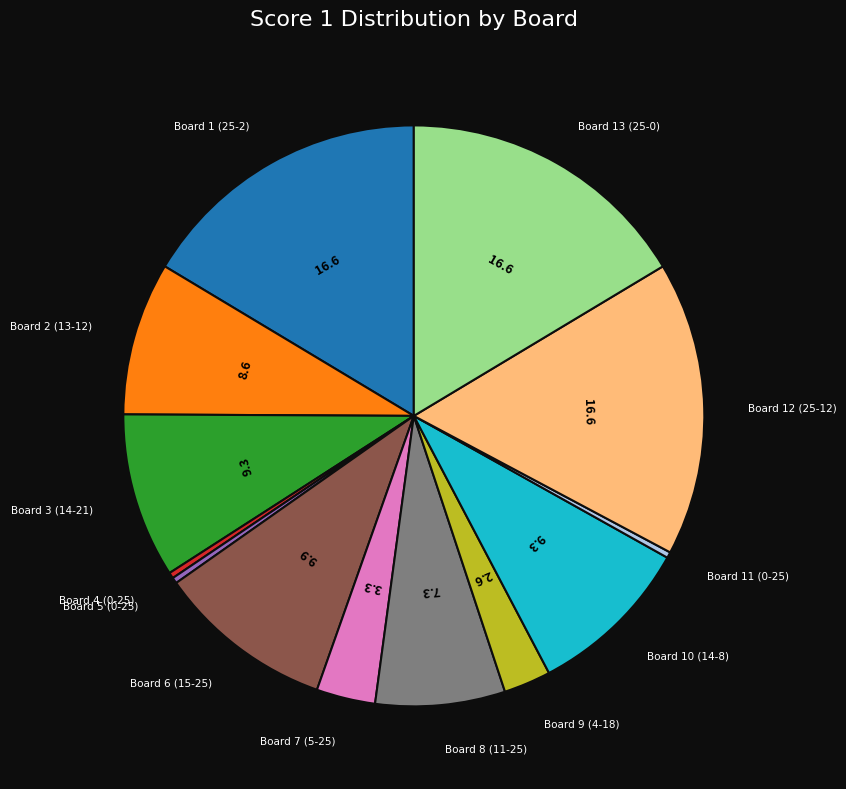

How many segments does this pie chart have?

13